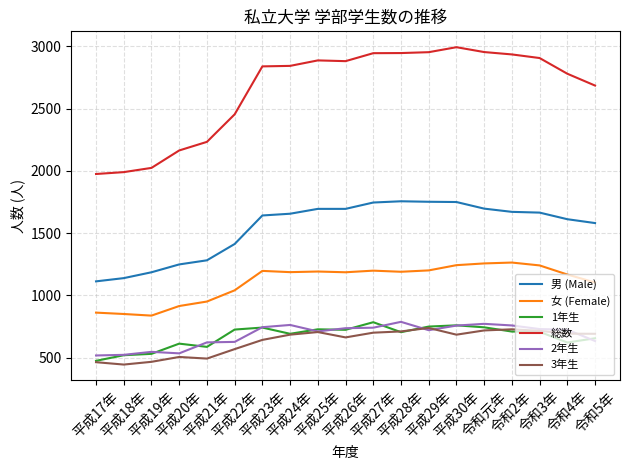

What is the lowest value of the 1年生 series?

475